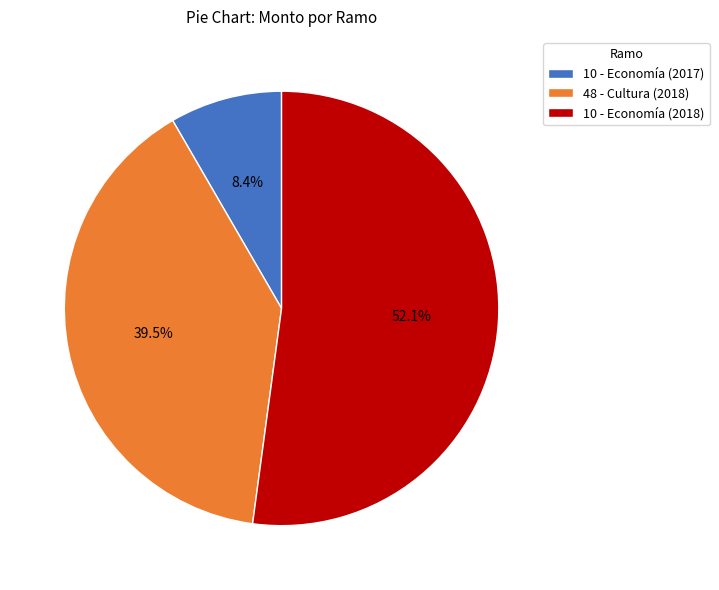

To the nearest percent, what is the difference between the largest and smallest slice percentages?

44%